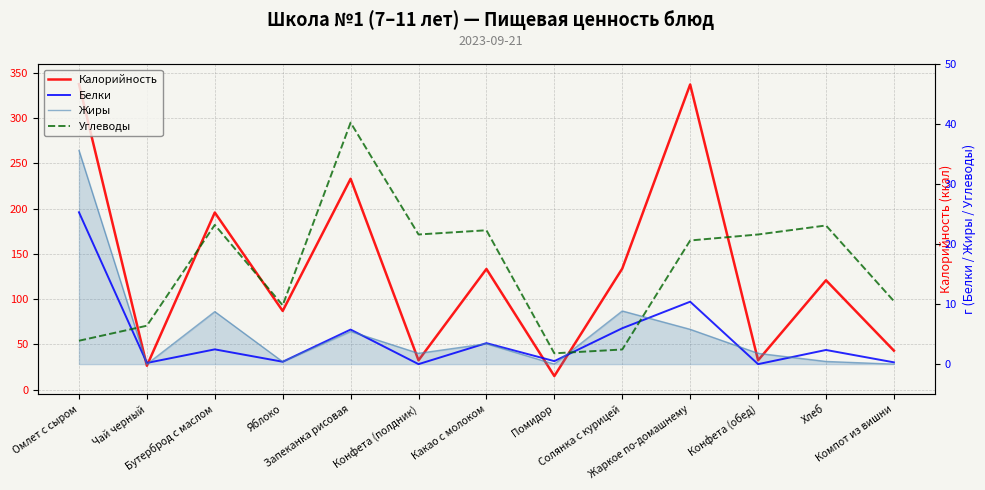

At which label is Калорийность closest to 176?

Бутерброд с маслом